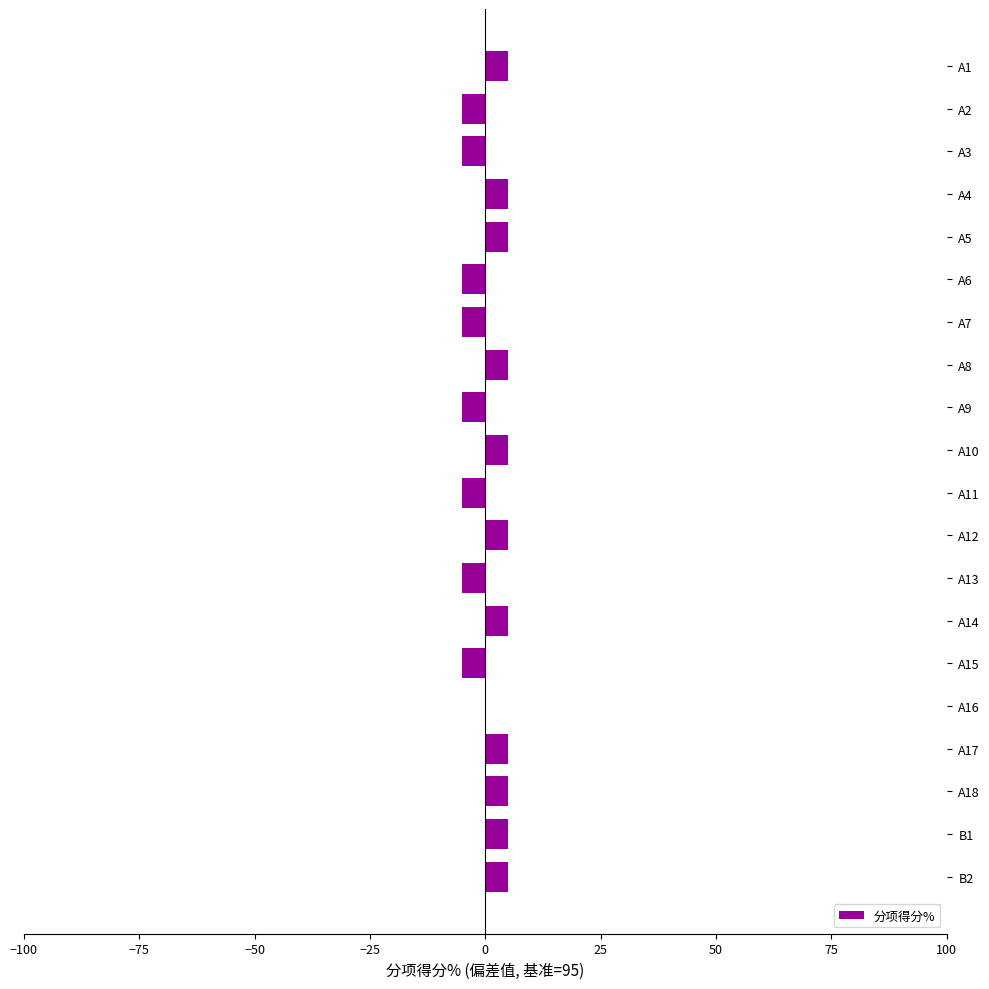

The chart shows a value of 5 at A14. True or false?

True